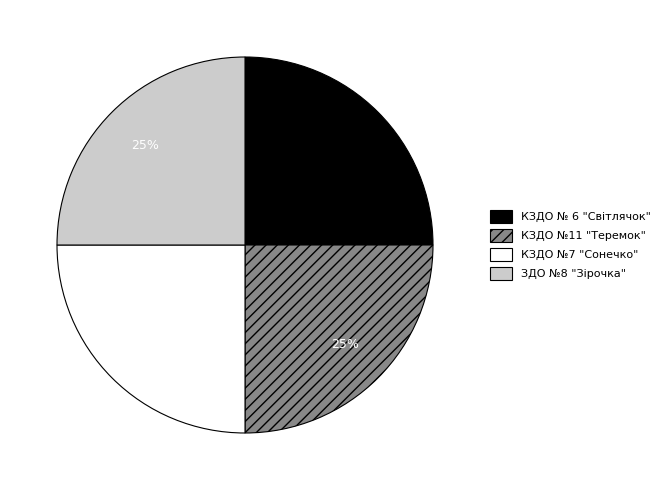

How many segments does this pie chart have?

4